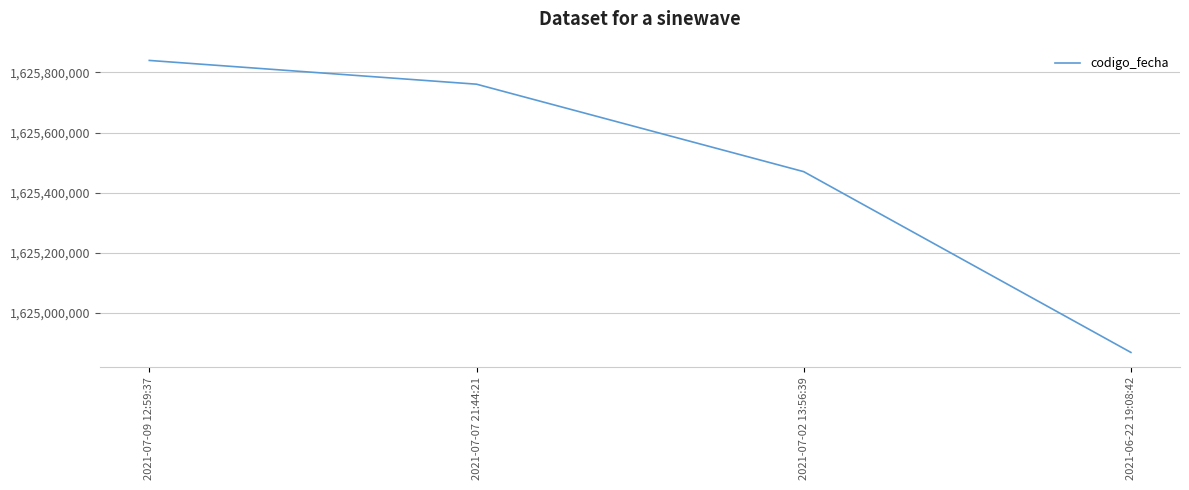

What is the sum of the values at 2021-07-09 12:59:37 and 2021-07-02 13:56:39?

3251309831